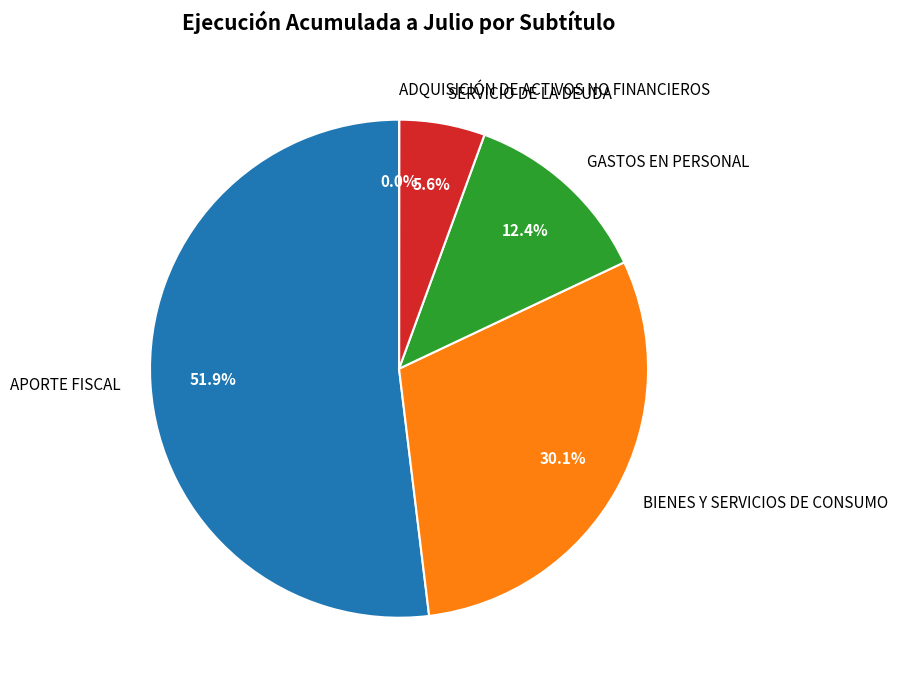

Is there any slice that represents more than half of the pie?

Yes